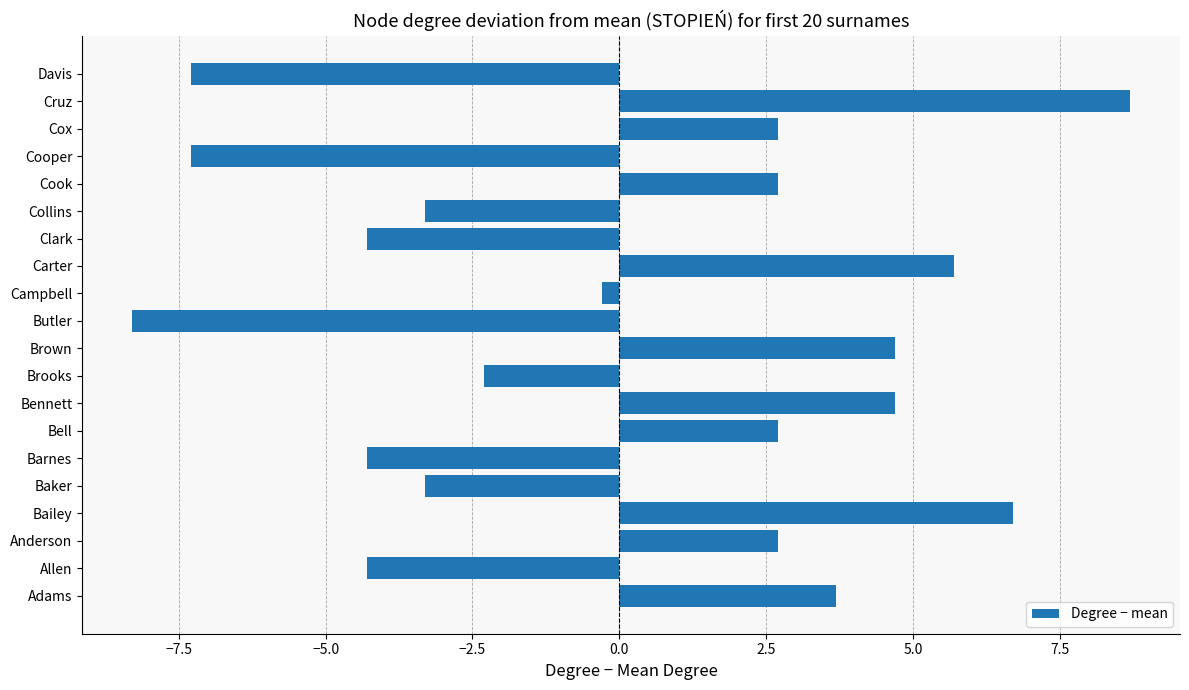

Reading top to bottom, extract all data points from this chart.

Davis=-7.3	Cruz=8.7	Cox=2.7	Cooper=-7.3	Cook=2.7	Collins=-3.3	Clark=-4.3	Carter=5.7	Campbell=-0.3	Butler=-8.3	Brown=4.7	Brooks=-2.3	Bennett=4.7	Bell=2.7	Barnes=-4.3	Baker=-3.3	Bailey=6.7	Anderson=2.7	Allen=-4.3	Adams=3.7